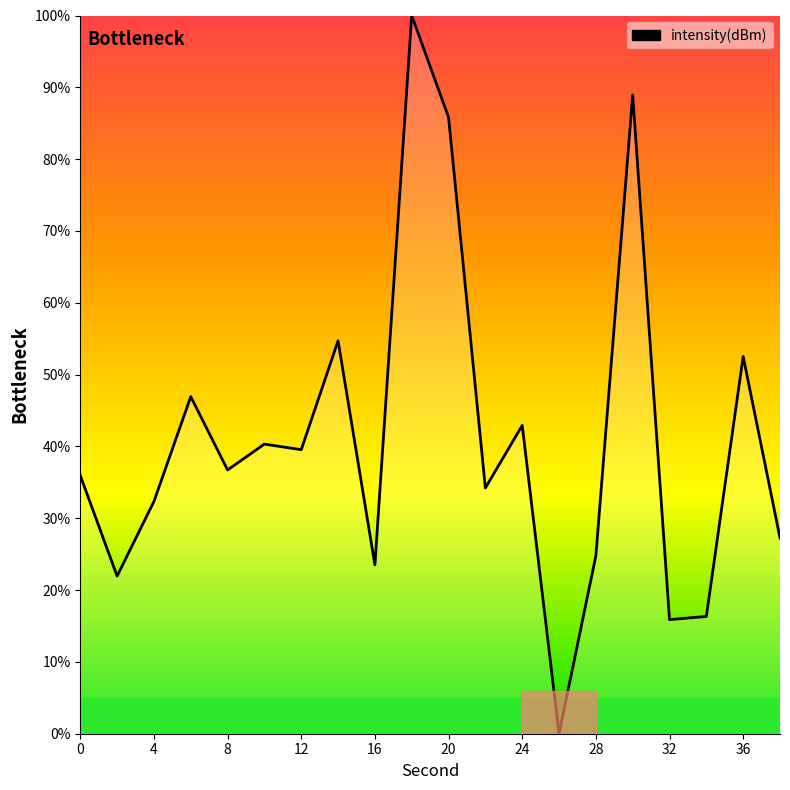

What is the greatest value displayed?

100.0